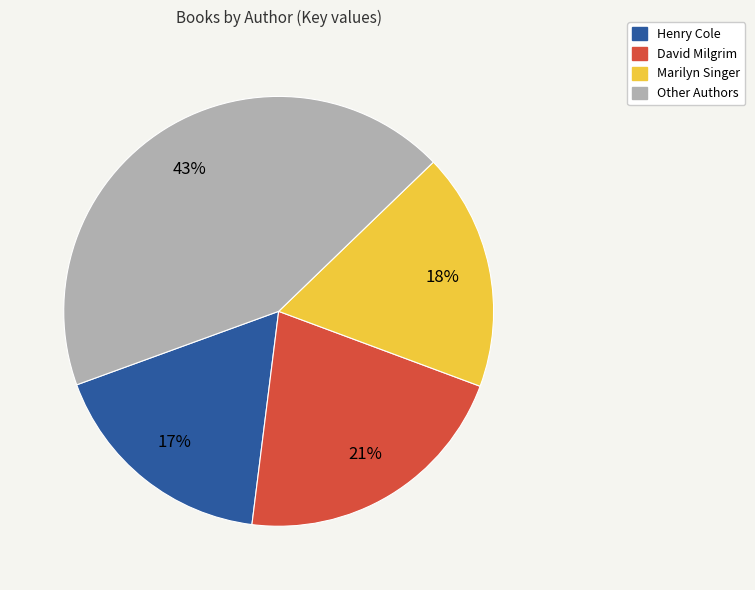

Is there any slice that represents more than half of the pie?

No